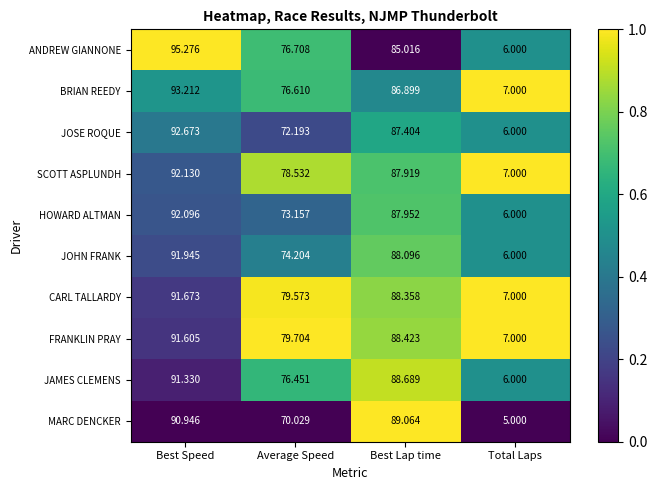

List the series in order of their peak value, lowest first.

MARC DENCKER, JAMES CLEMENS, FRANKLIN PRAY, CARL TALLARDY, JOHN FRANK, HOWARD ALTMAN, SCOTT ASPLUNDH, JOSE ROQUE, BRIAN REEDY, ANDREW GIANNONE